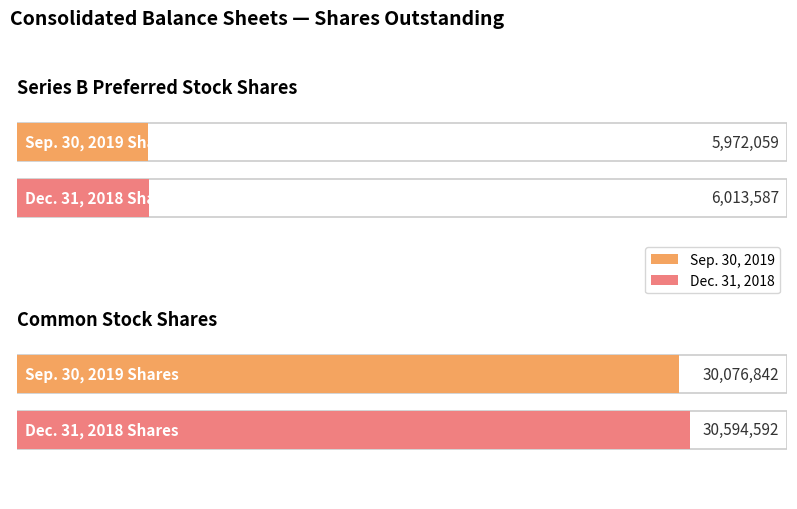

Which category has the lowest value in the Sep. 30, 2019 series?

Series B Preferred Stock Shares Outstanding